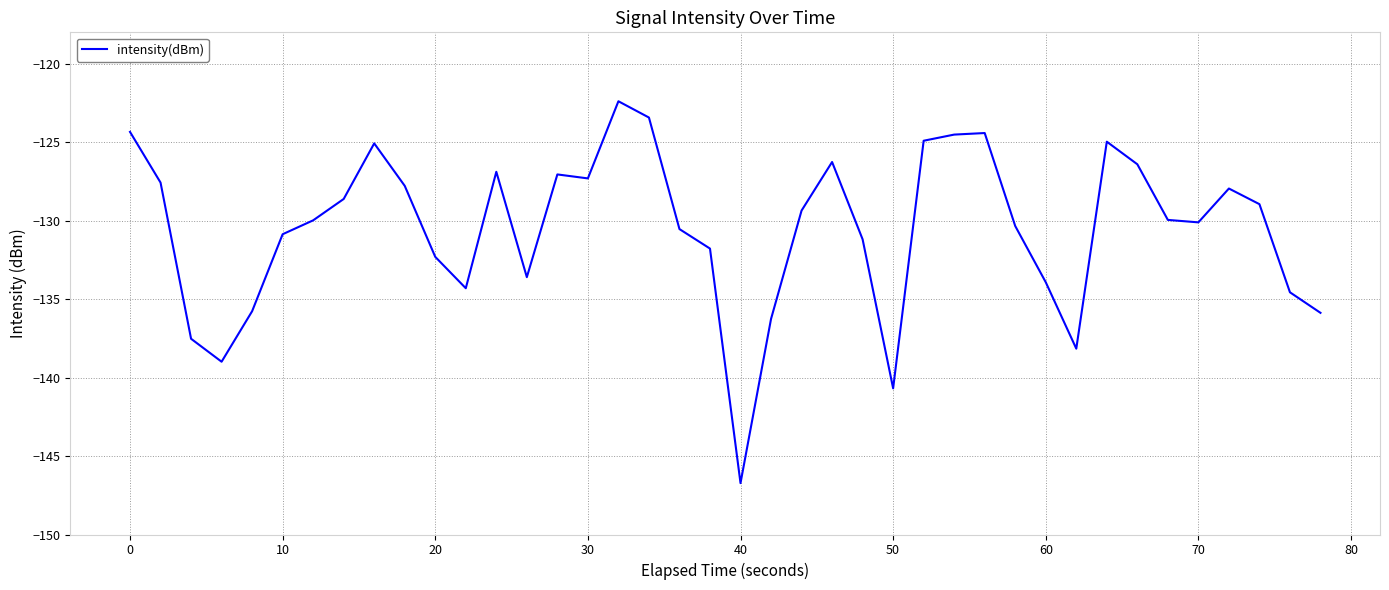

What is the greatest value displayed?

-122.4